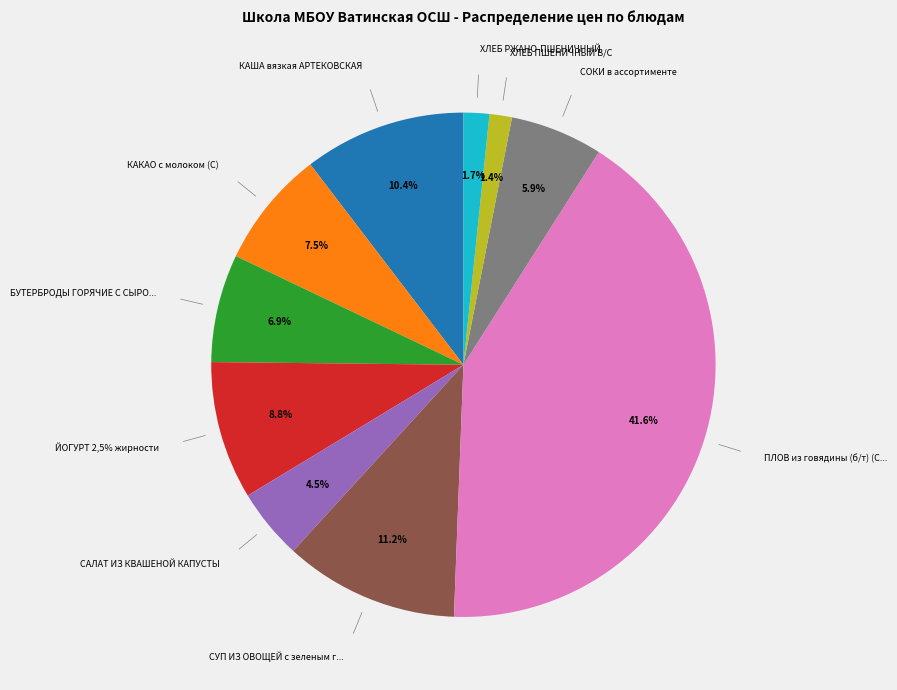

Is there a majority slice in this chart?

No